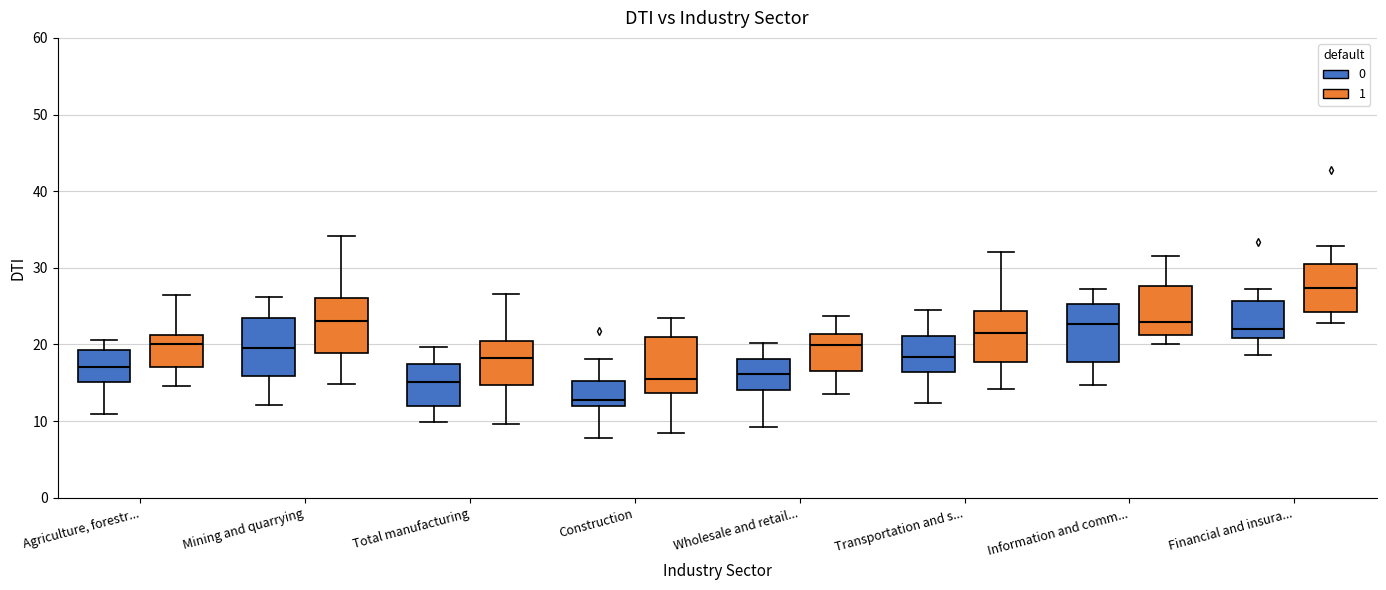

Reading left to right, transcribe this box plot: for each box, give where its median line is, the range the box spans, and where its two whiskers end, as read against the y-axis. The values are not printed on the chart, so give them approximately, as read against the axis.

Agriculture, forestr... (0): median 17, box 15 to 19, whiskers 11 to 21
Agriculture, forestr... (1): median 20, box 17 to 21, whiskers 15 to 26
Mining and quarrying (0): median 19, box 16 to 23, whiskers 12 to 26
Mining and quarrying (1): median 23, box 19 to 26, whiskers 15 to 34
Total manufacturing (0): median 15, box 12 to 17, whiskers 10 to 20
Total manufacturing (1): median 18, box 15 to 20, whiskers 10 to 27
Construction (0): median 13, box 12 to 15, whiskers 8 to 18
Construction (1): median 16, box 14 to 21, whiskers 8 to 23
Wholesale and retail... (0): median 16, box 14 to 18, whiskers 9 to 20
Wholesale and retail... (1): median 20, box 17 to 21, whiskers 14 to 24
Transportation and s... (0): median 18, box 16 to 21, whiskers 12 to 24
Transportation and s... (1): median 22, box 18 to 24, whiskers 14 to 32
Information and comm... (0): median 23, box 18 to 25, whiskers 15 to 27
Information and comm... (1): median 23, box 21 to 28, whiskers 20 to 31
Financial and insura... (0): median 22, box 21 to 26, whiskers 19 to 27
Financial and insura... (1): median 27, box 24 to 31, whiskers 23 to 33